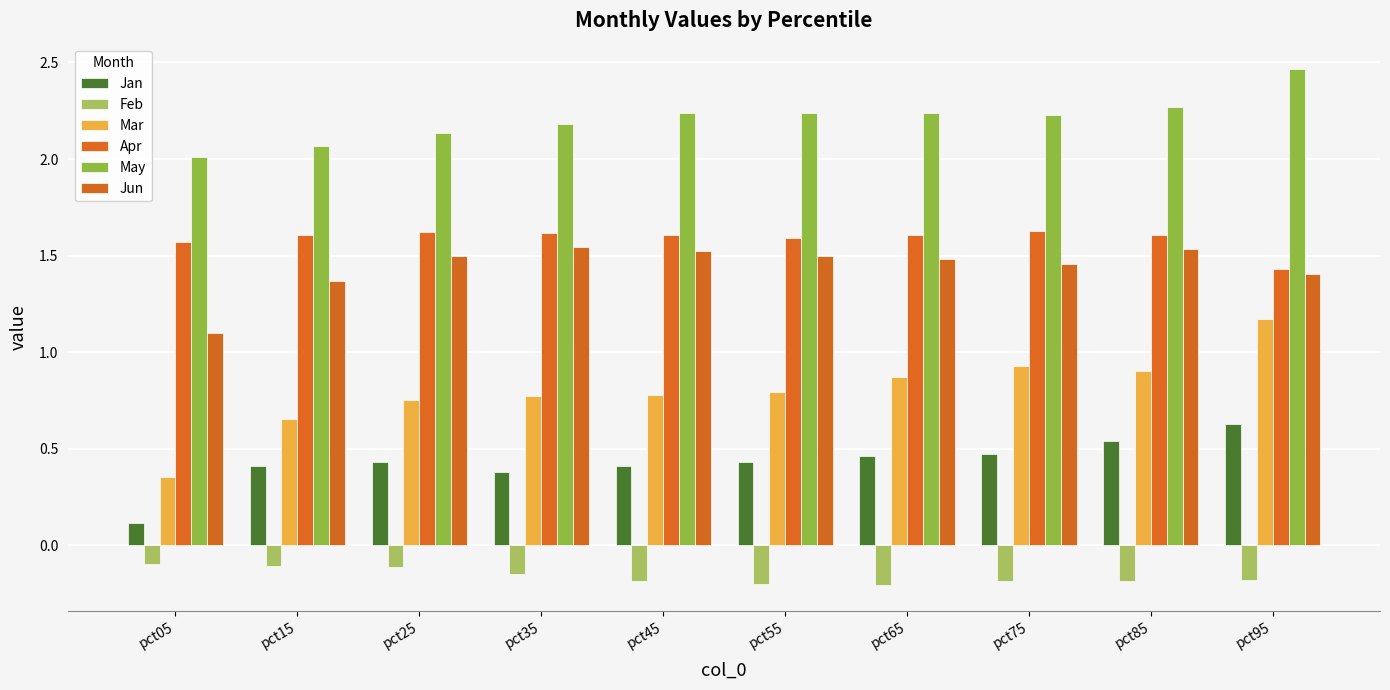

What is the total value across all series at pct15?

6.0